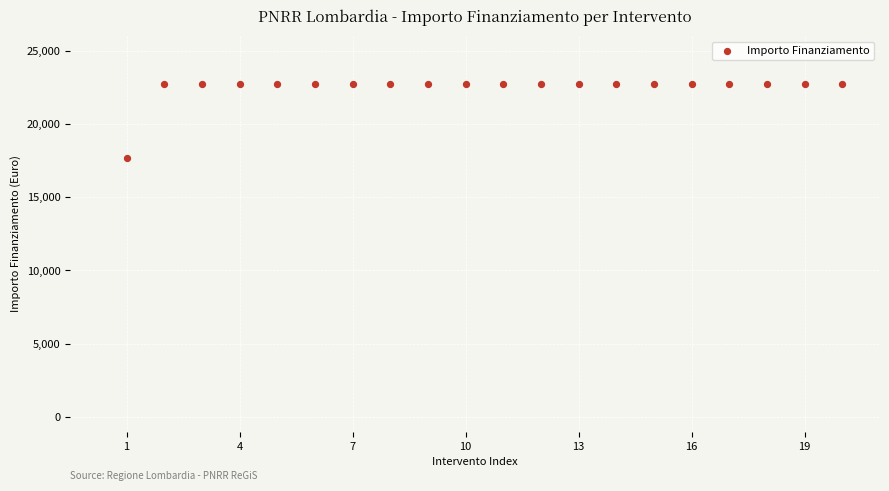

What is the range of X values (max minus min)?

19.0